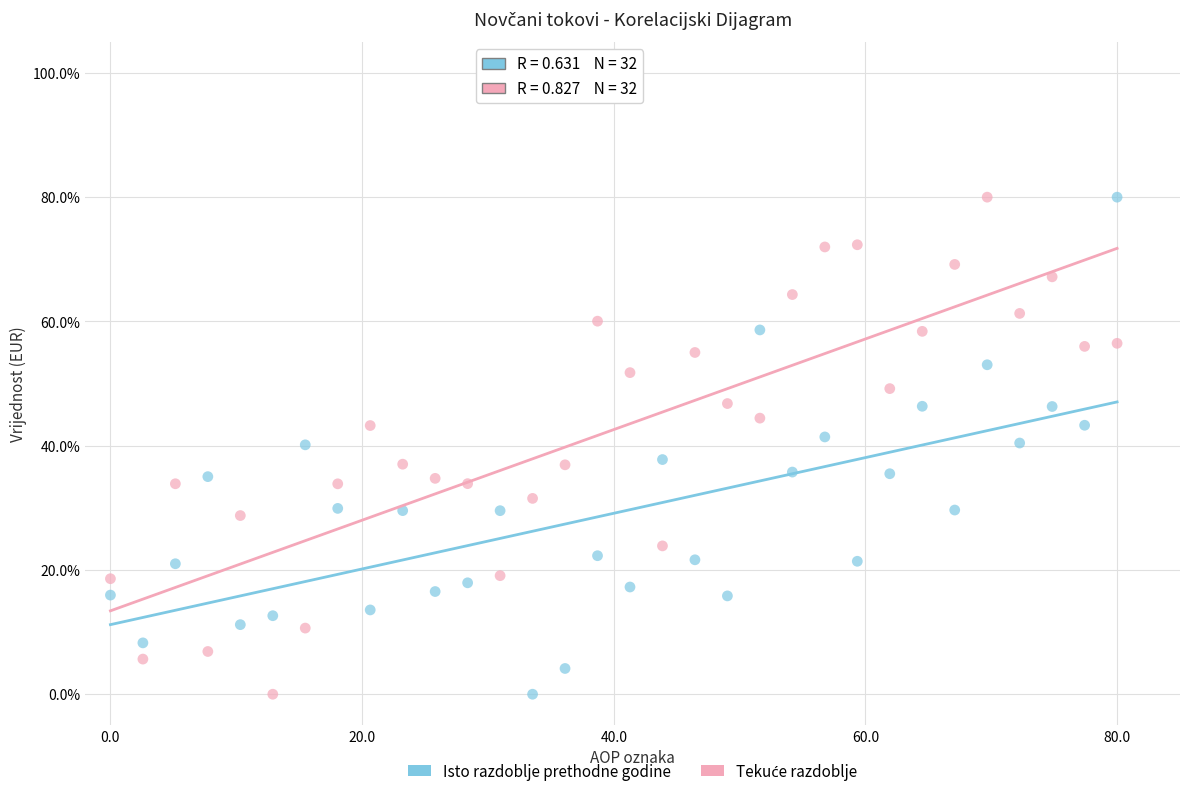

Across all data points, what is the range of X values (max minus min)?

80.0